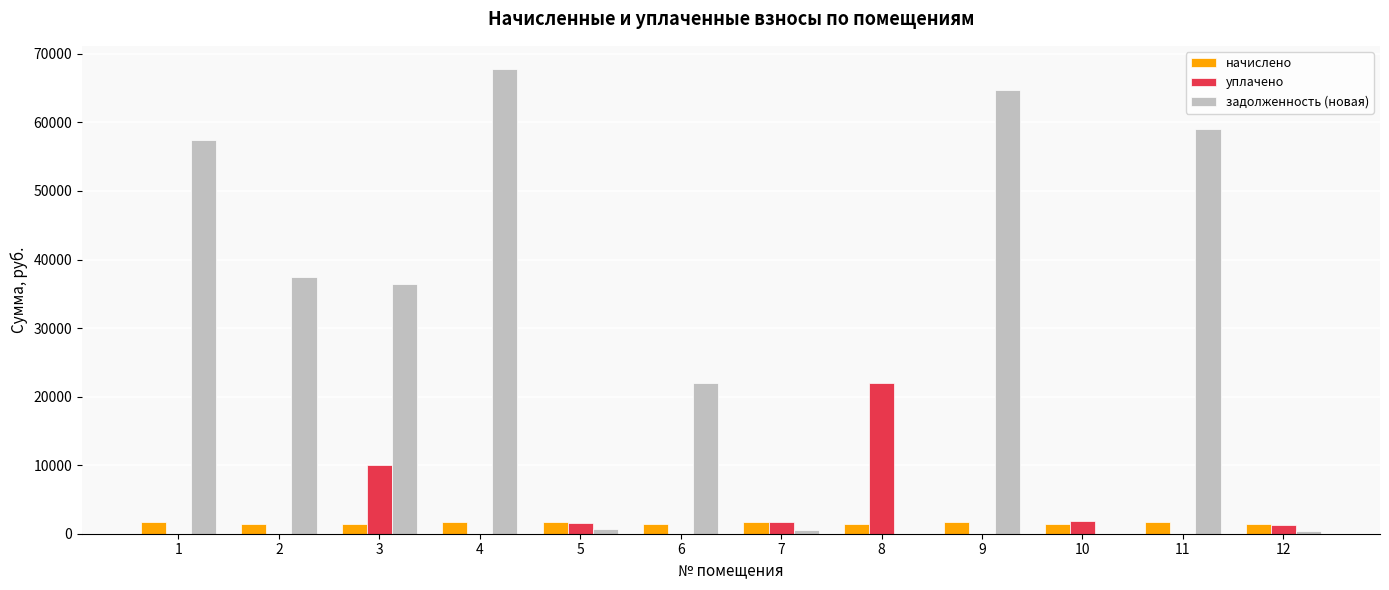

What is the total value across all series at 11?

60795.5